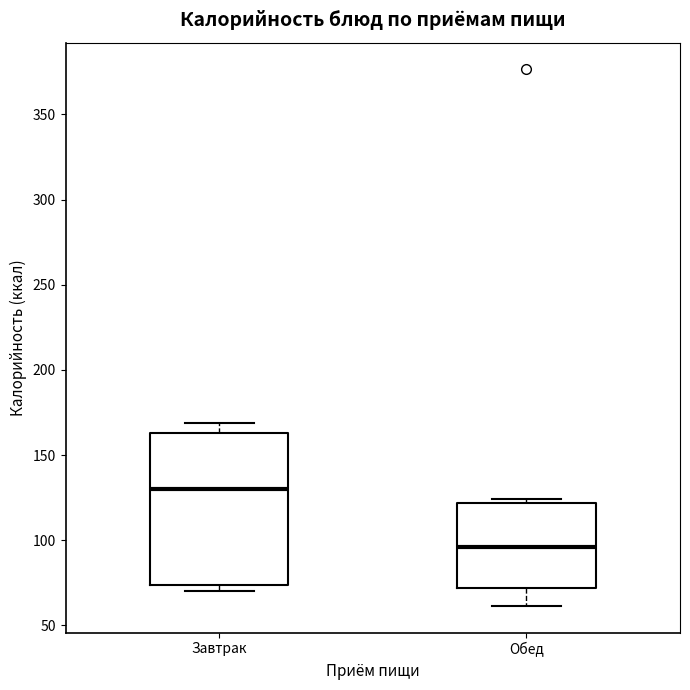

Reading left to right, read every box against the y-axis: the position of its median line, the range the box covers, and the ends of its whiskers. The values are not printed on the chart, so give them approximately, as read against the axis.

Завтрак: median 130, box 75 to 165, whiskers 70 to 170
Обед: median 95, box 70 to 120, whiskers 60 to 125